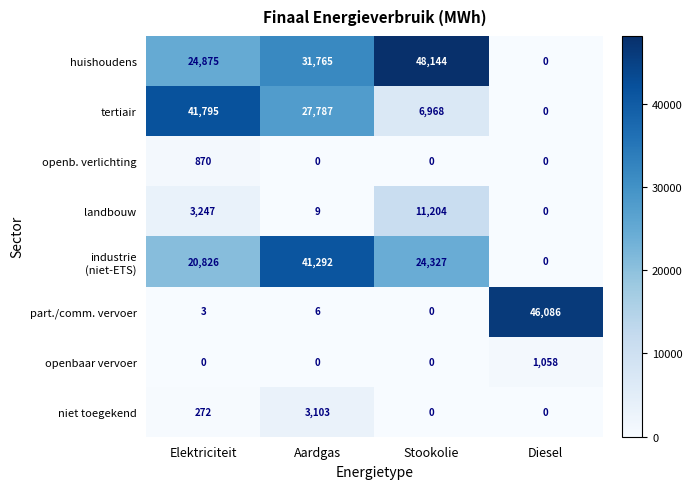

Read the niet toegekend value at Elektriciteit.

272